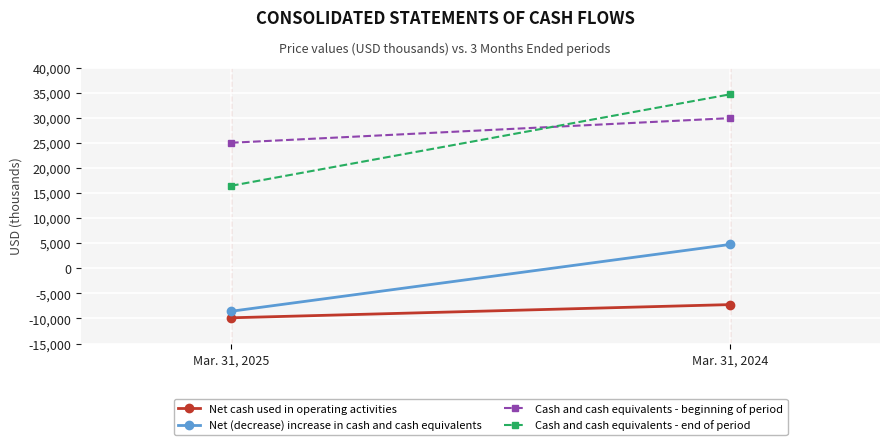

Is this an area chart (filled region under the line)?

No